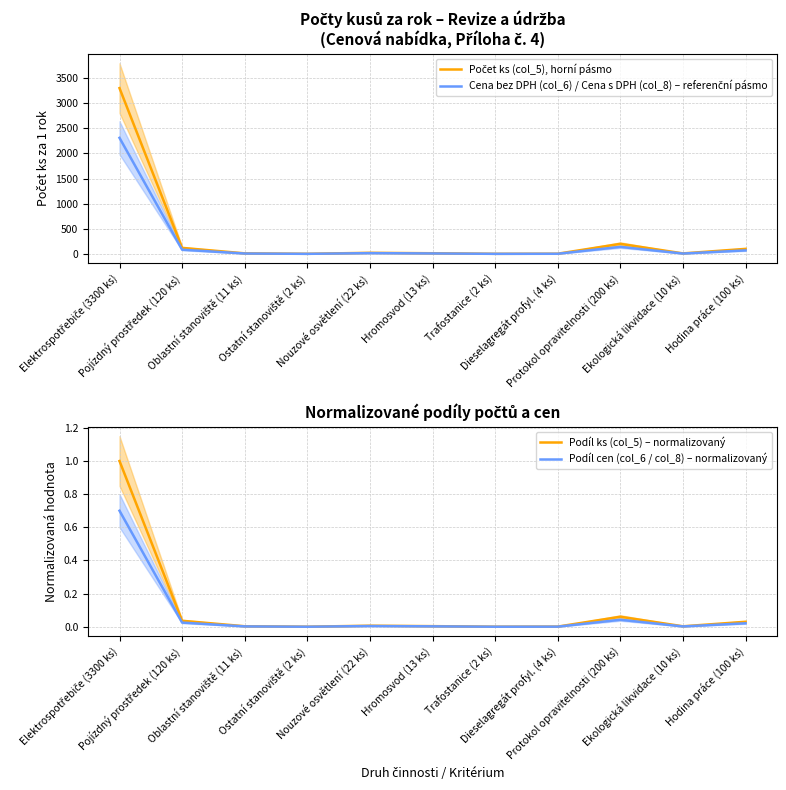

Between Hromosvod (13 ks) and Ostatní stanoviště (2 ks), which is larger?

Hromosvod (13 ks)